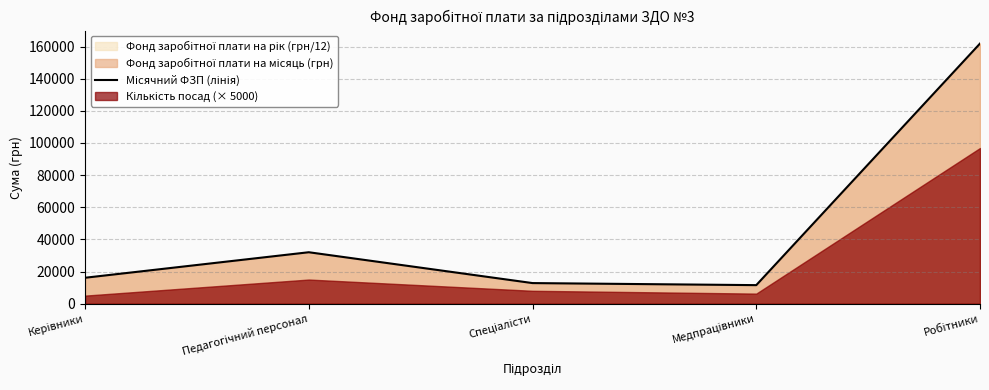

List the labels in order of value, largest first.

Робітники, Педагогічний персонал, Керівники, Спеціалісти, Медпрацівники